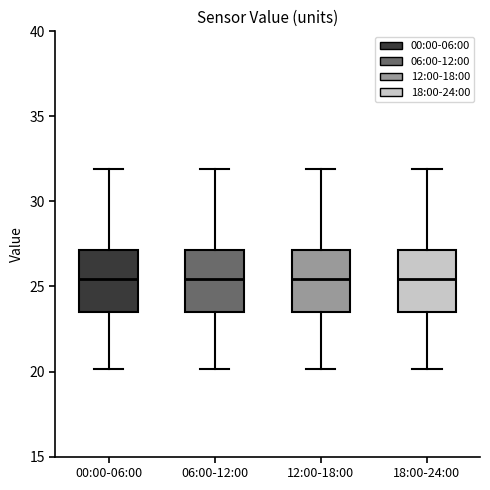

Reading left to right, transcribe this box plot: for each box, give where its median line is, the range the box spans, and where its two whiskers end, as read against the y-axis. The values are not printed on the chart, so give them approximately, as read against the axis.

00:00-06:00: median 25.5, box 23.5 to 27.0, whiskers 20.0 to 32.0
06:00-12:00: median 25.5, box 23.5 to 27.0, whiskers 20.0 to 32.0
12:00-18:00: median 25.5, box 23.5 to 27.0, whiskers 20.0 to 32.0
18:00-24:00: median 25.5, box 23.5 to 27.0, whiskers 20.0 to 32.0